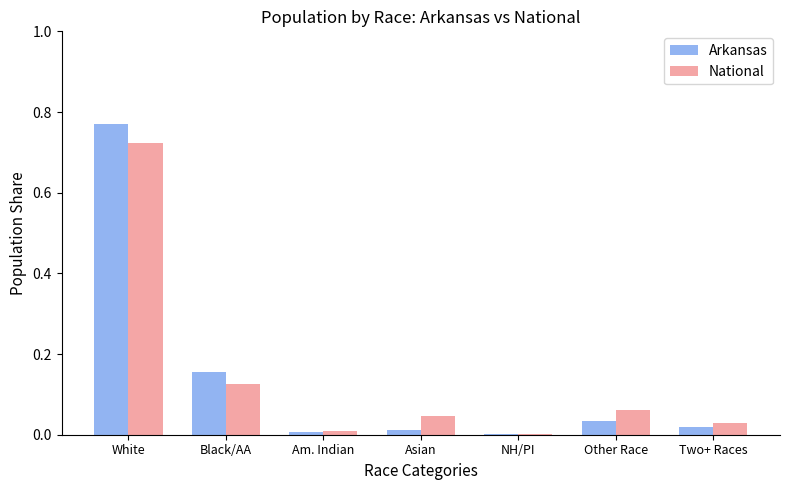

The value of Arkansas at Other Race is 0.1. True or false?

False